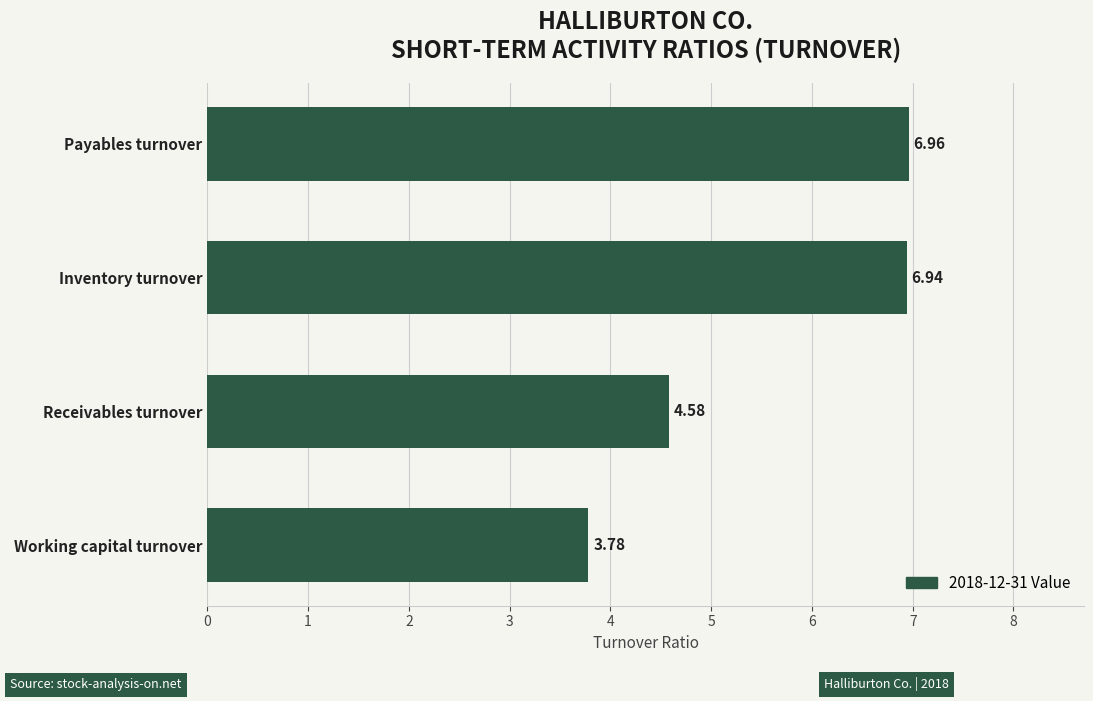

Where is the data nearest to the value 5?

Receivables turnover